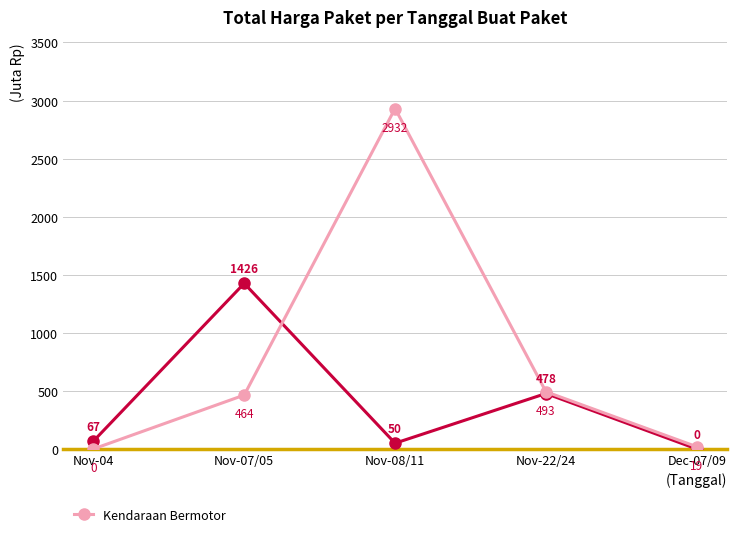

What position from the left is Nov-08/11?

3